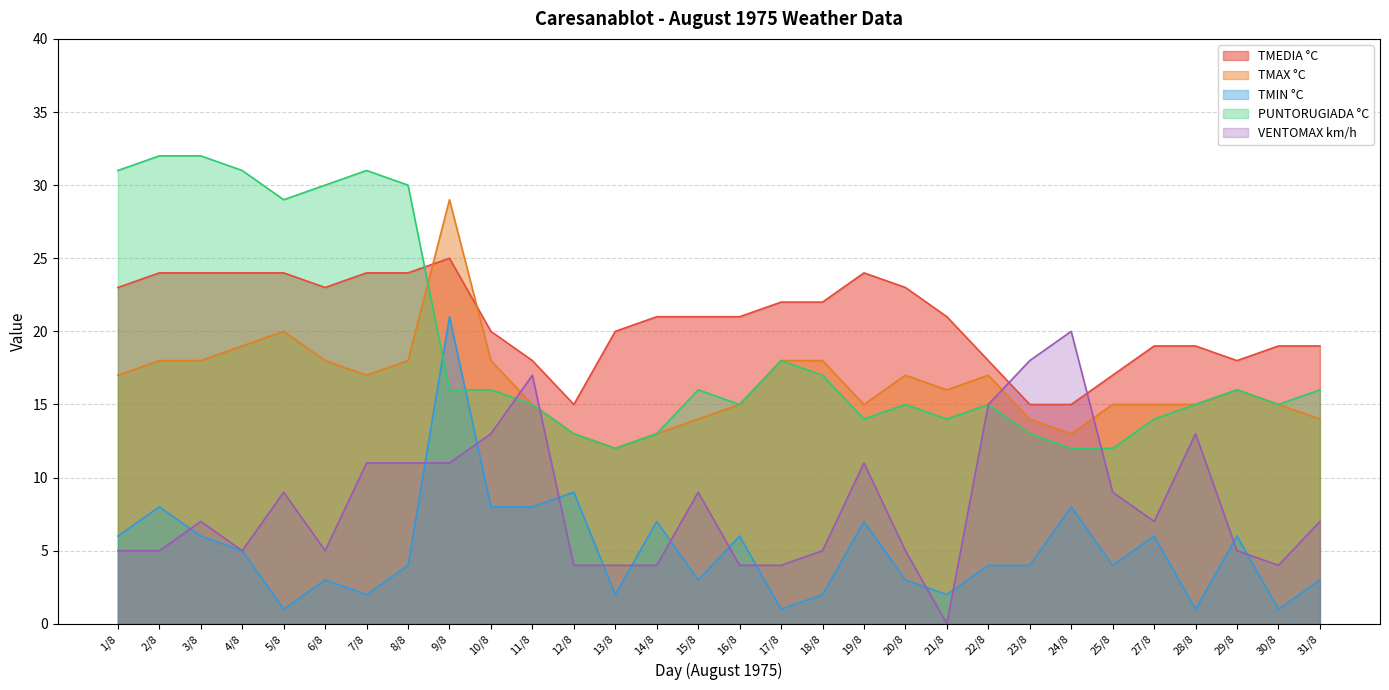

True or false: PUNTORUGIADA °C has a value of 7 at 12/8.

False